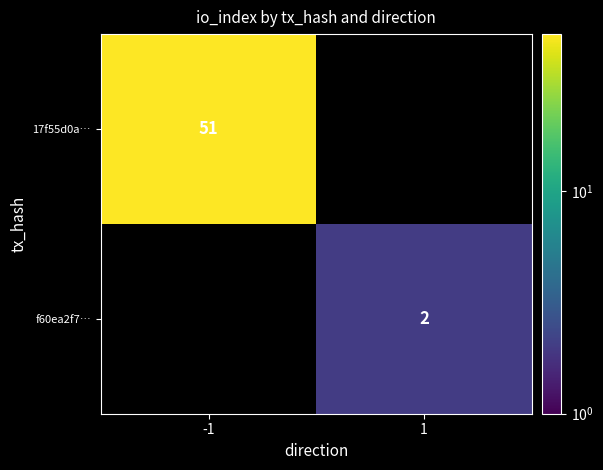

At which label does 17f55d0a… reach its minimum?

-1